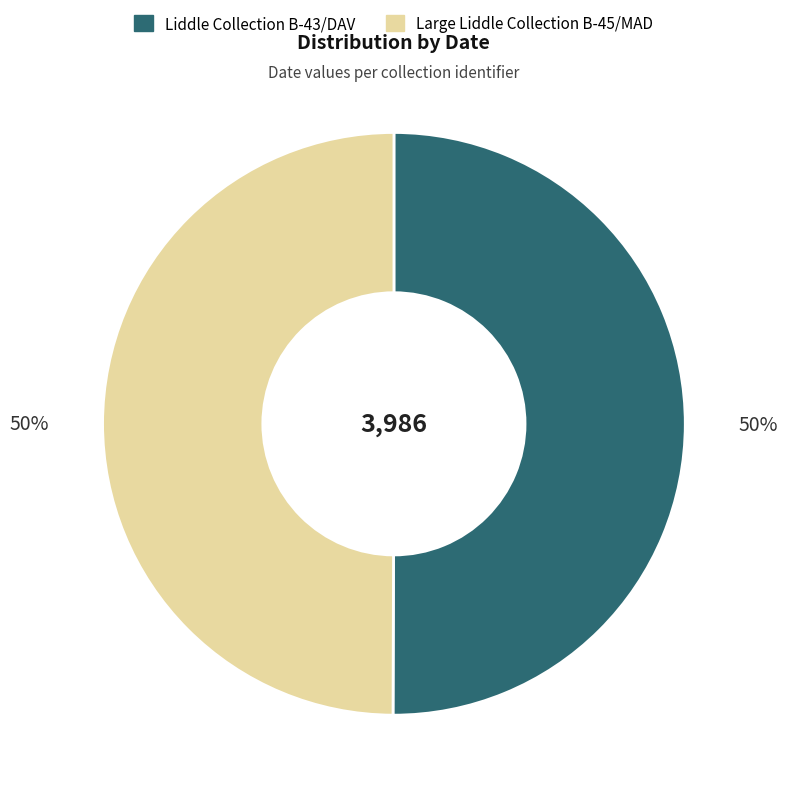

The Liddle Collection B-43/DAV slice represents 36% of the pie. True or false?

False